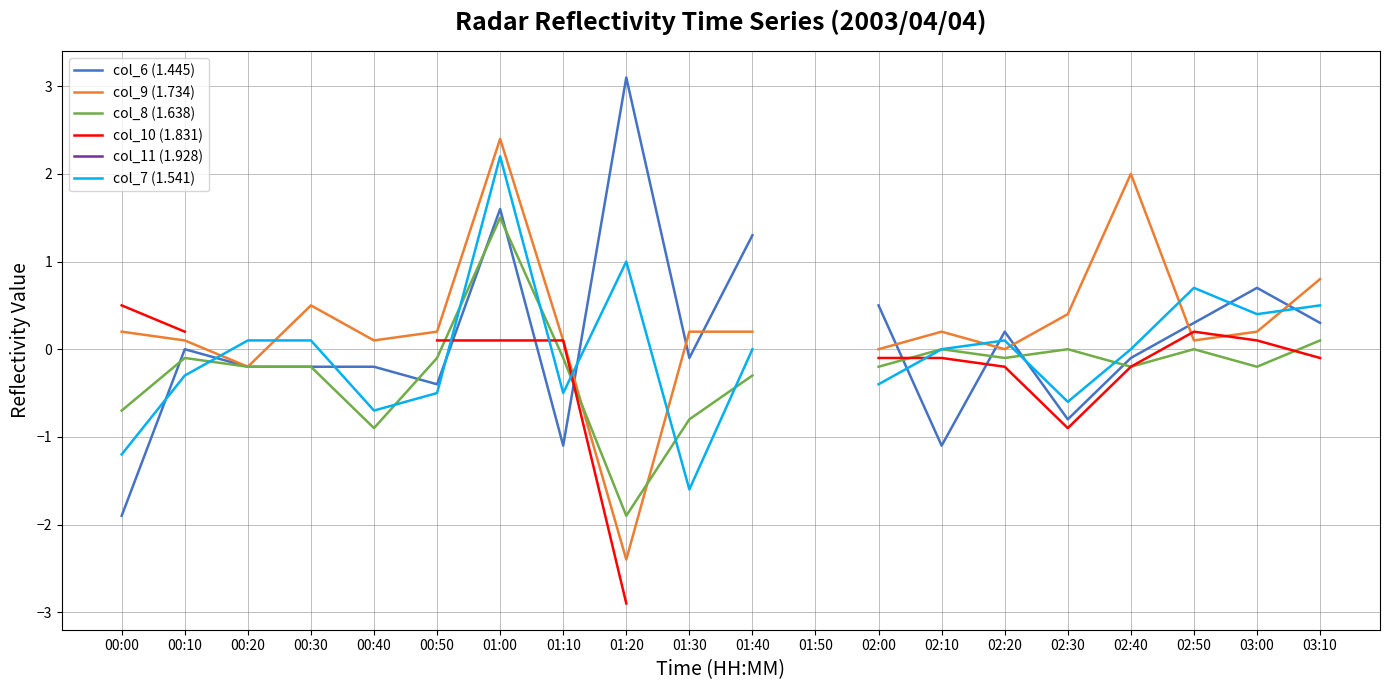

What is the label of the 12th point from the right?

01:20